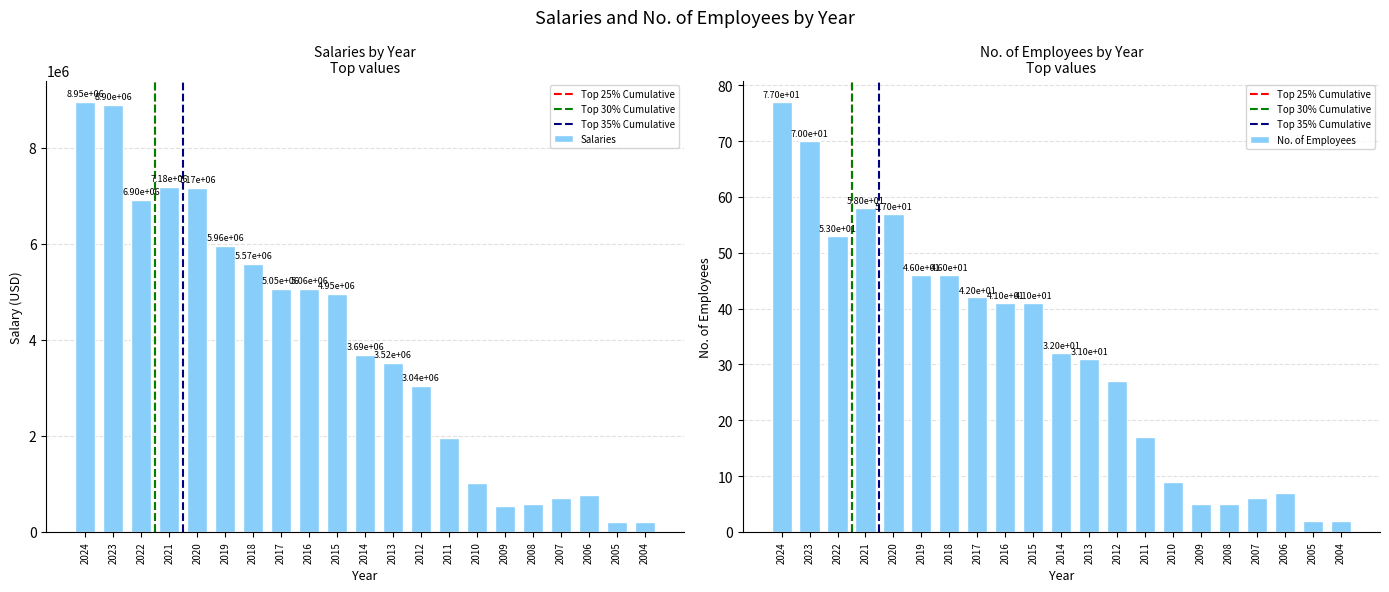

Where is the data nearest to the value 4581149?

2015